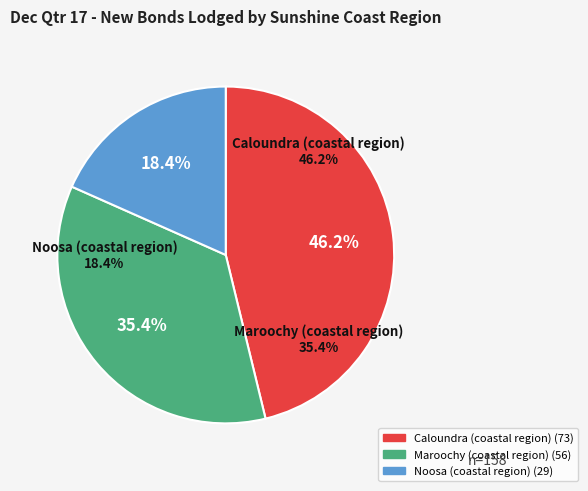

To the nearest percent, what portion does Caloundra (coastal region) represent?

46%